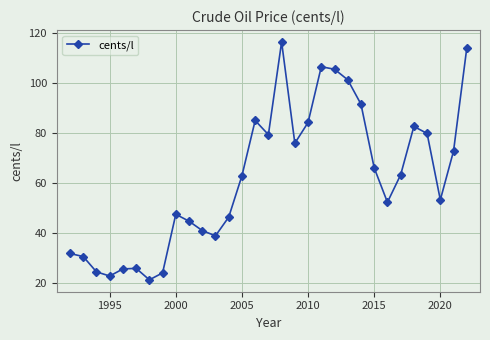

How many interior local valleys (lower than both neighbors) does the data have?

7